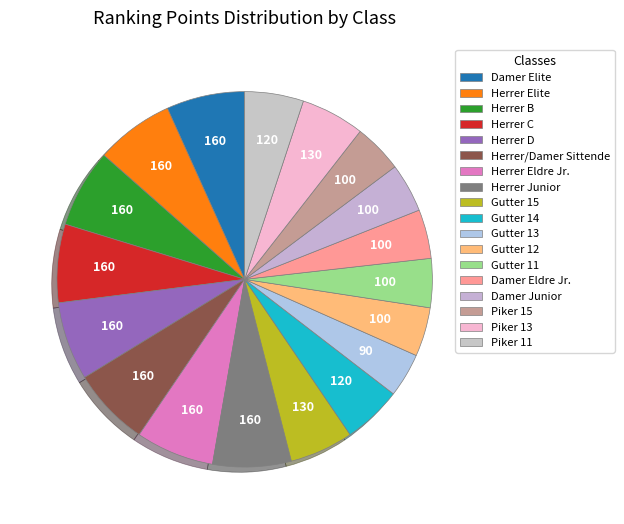

What is the total percentage of Gutter 12 and Piker 13?

9.7%